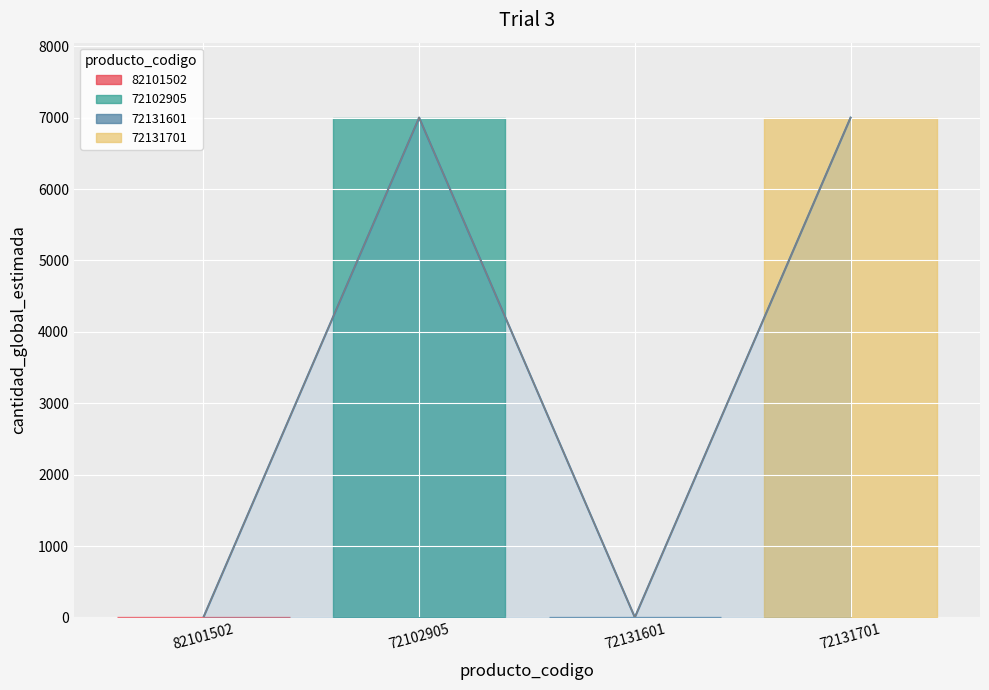

List the labels in order of value, smallest first.

82101502, 72131601, 72102905, 72131701